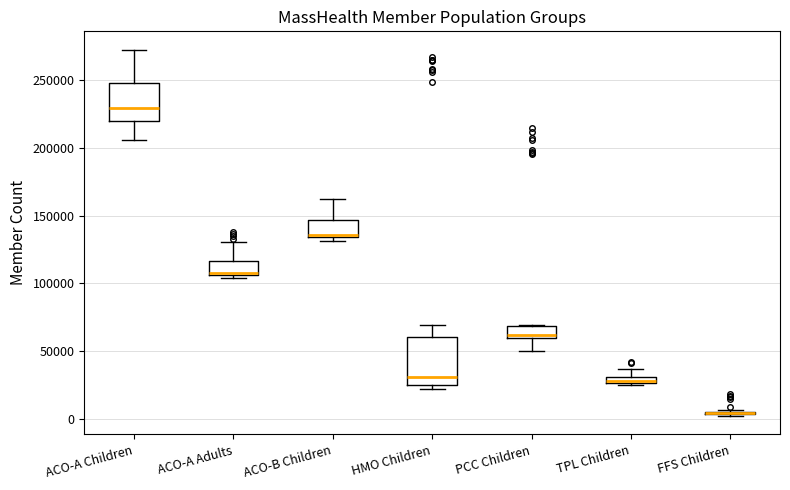

Where is the lower edge of the box for ACO-A Adults on the y-axis? The values are not printed on the chart, so give them approximately, as read against the axis.

105000